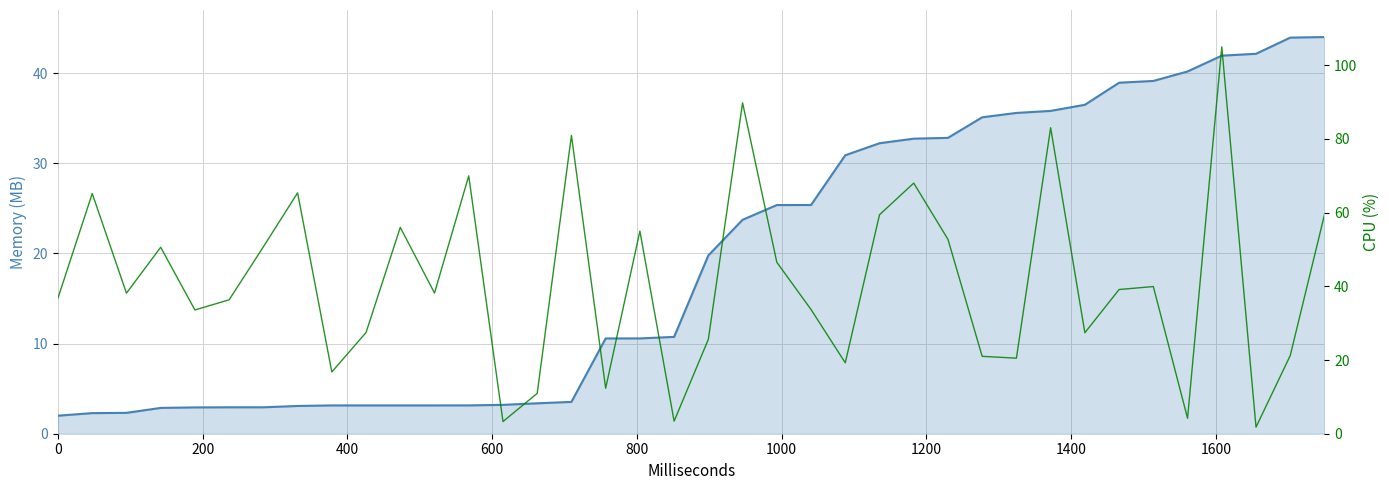

The chart shows a value of 81.9 at 1200. True or false?

False